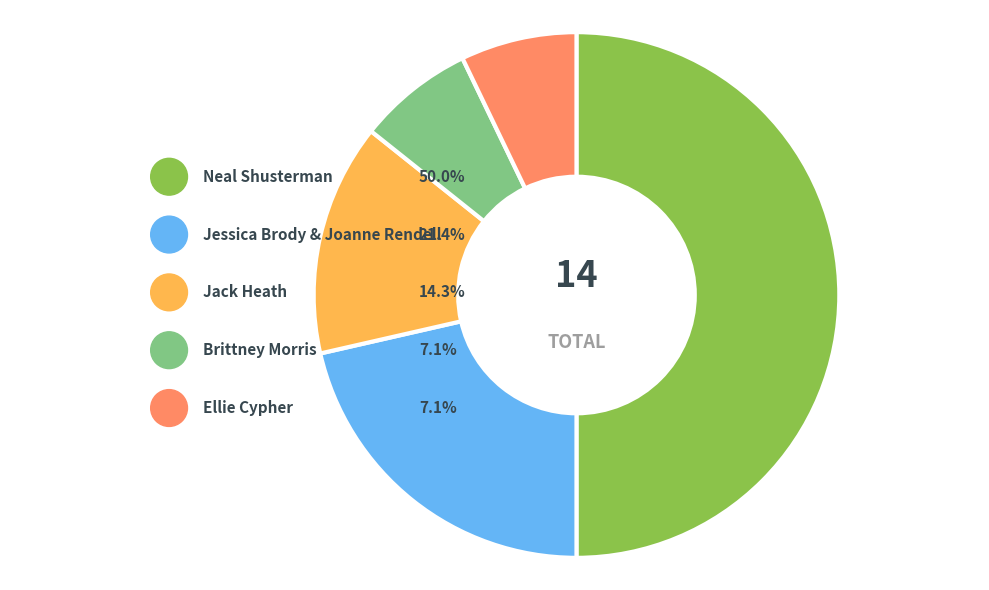

Does any single category account for the majority?

No